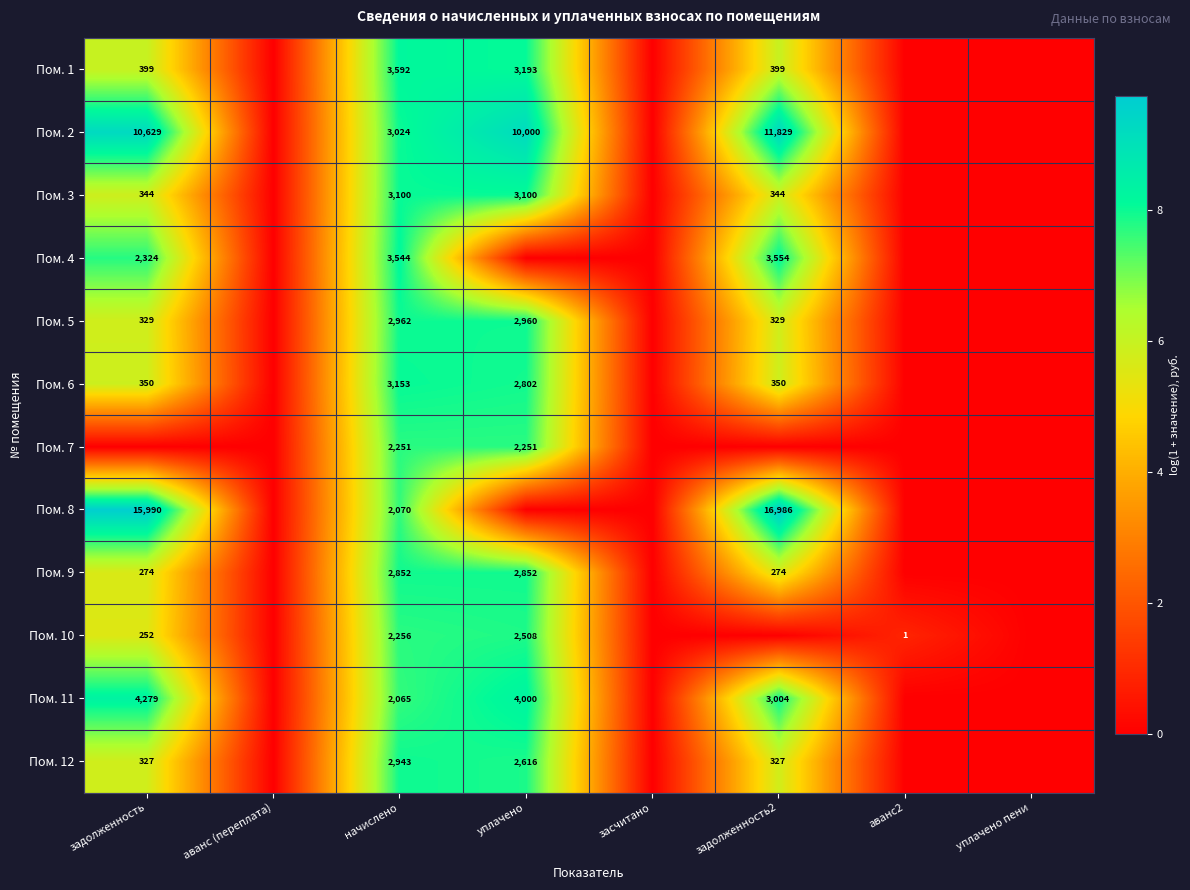

At начислено, list the series in order from largest to smallest.

Пом. 1, Пом. 4, Пом. 6, Пом. 3, Пом. 2, Пом. 5, Пом. 12, Пом. 9, Пом. 10, Пом. 7, Пом. 8, Пом. 11